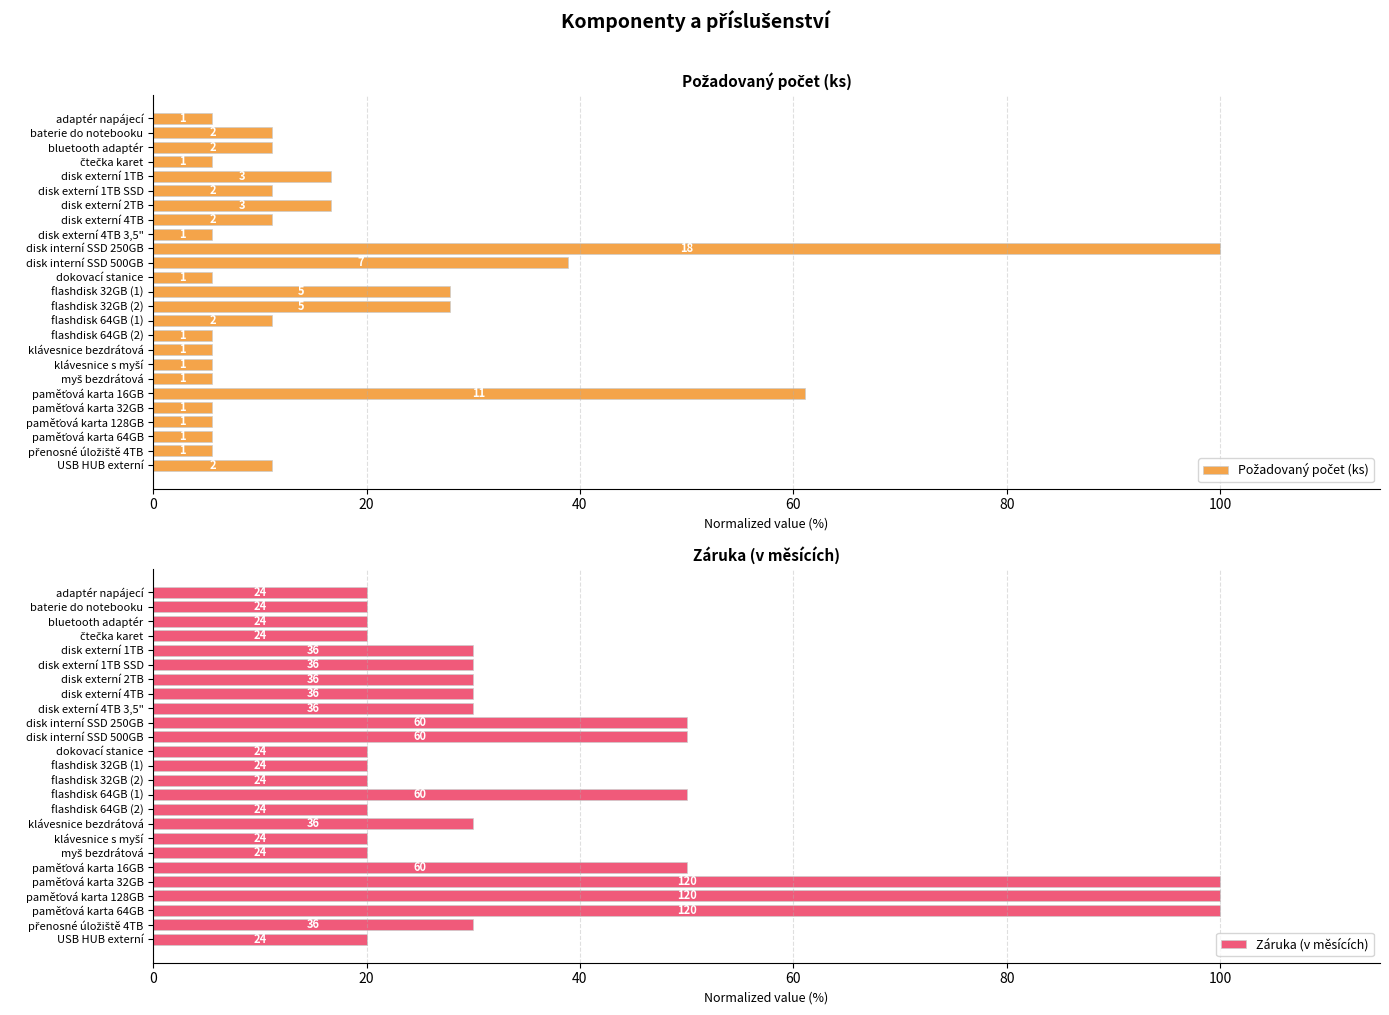

What is the difference between the second highest and minimum values in the Záruka (v měsících) series?

80.0